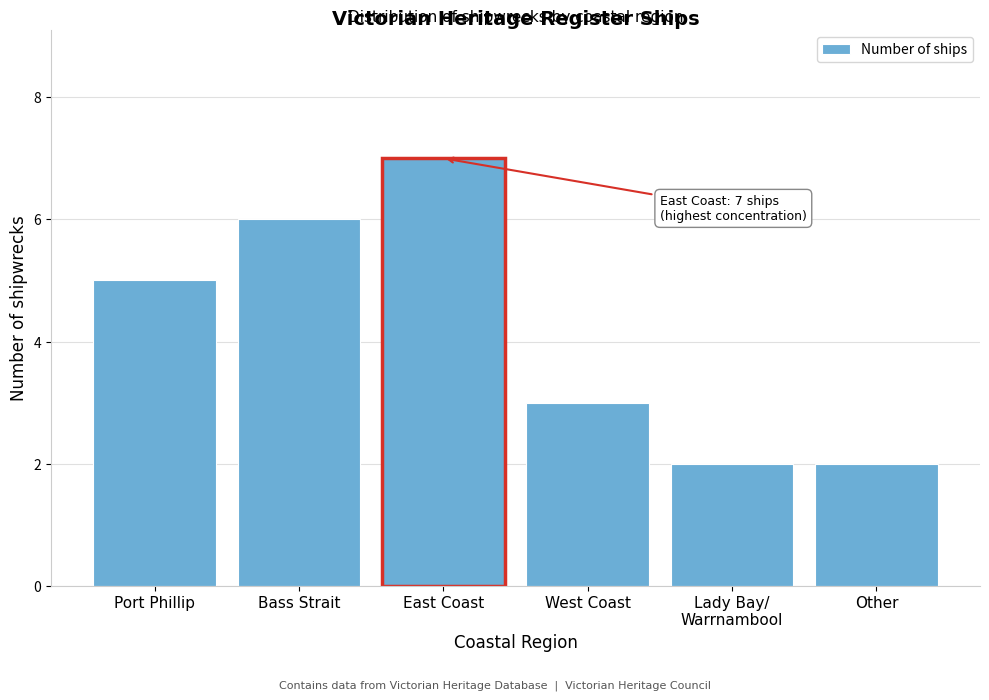

Reading right to left, list all the values displayed in this chart.

2	2	3	7	6	5